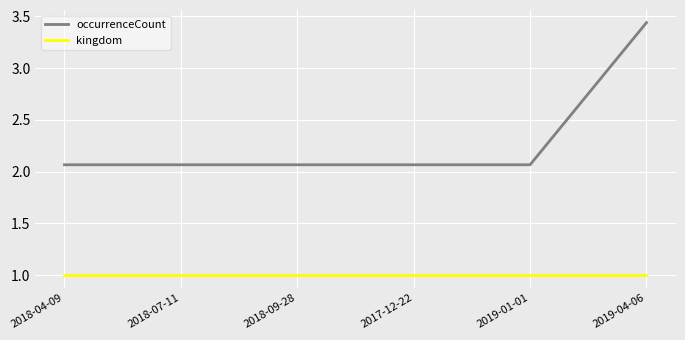

What is the sum of all kingdom values?

6.0